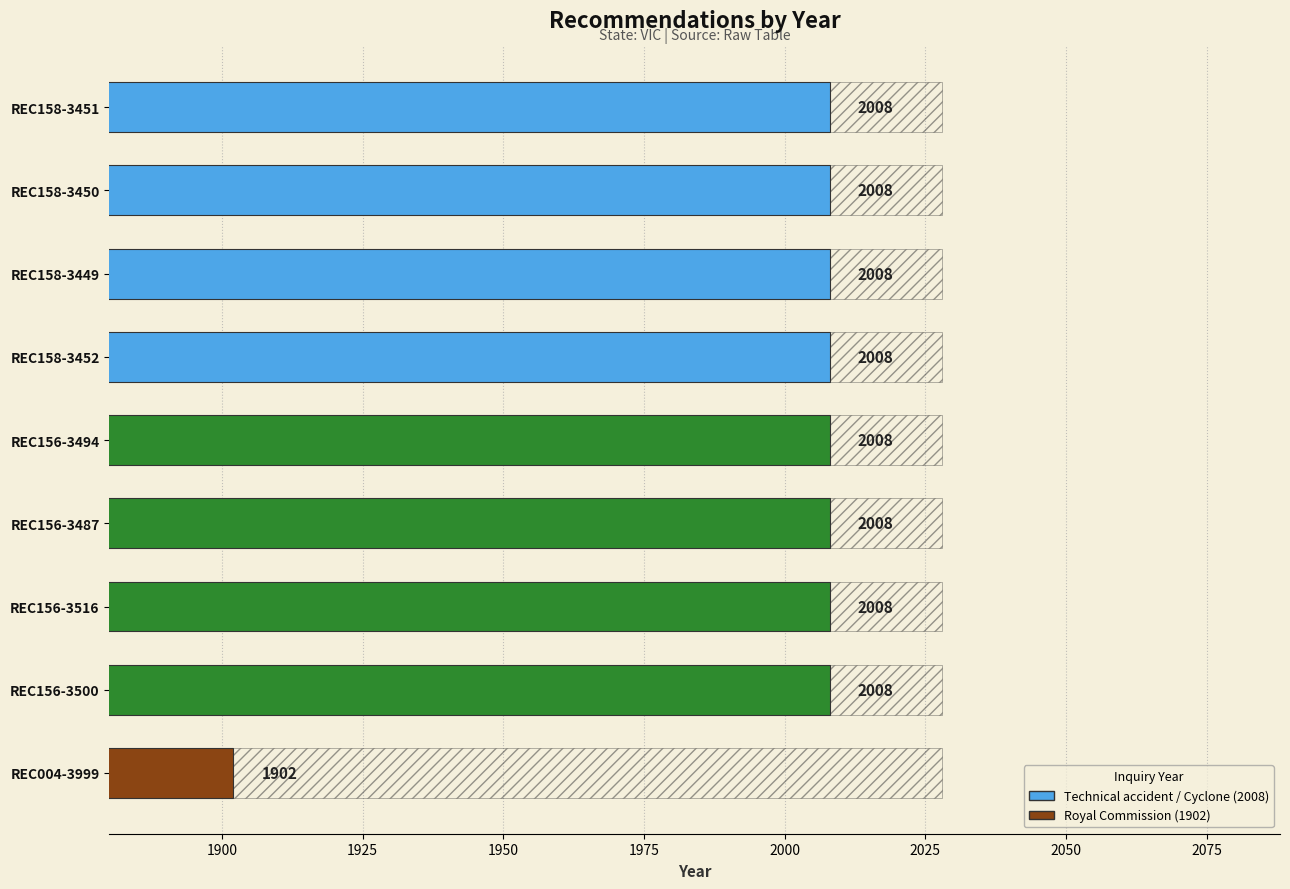

The chart shows a value of 563 at REC156-3500. True or false?

False